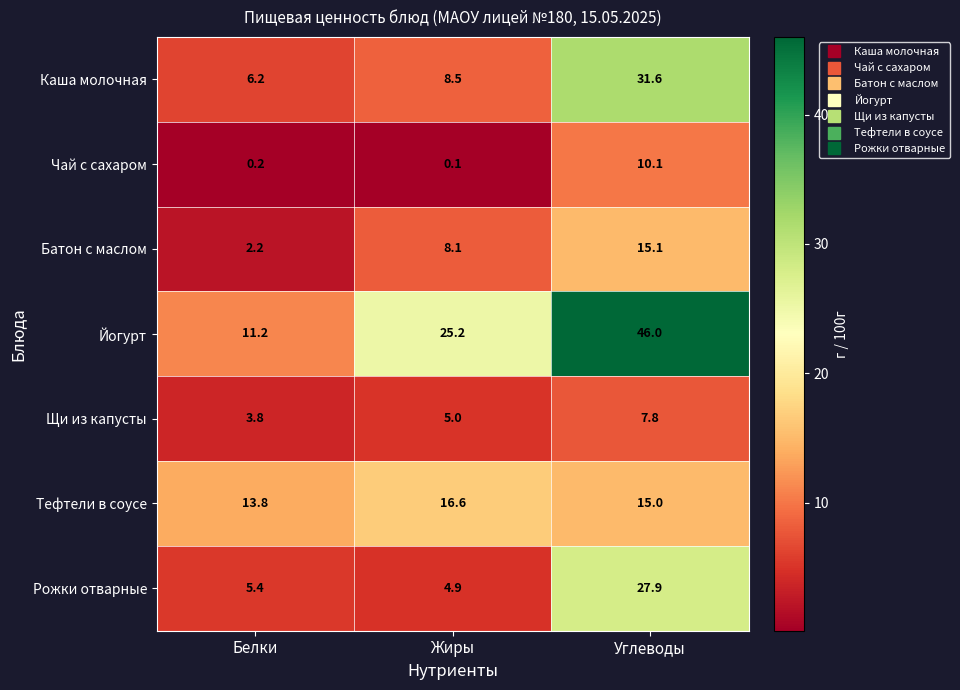

What is the spread (max minus min) of values at Белки?

13.6